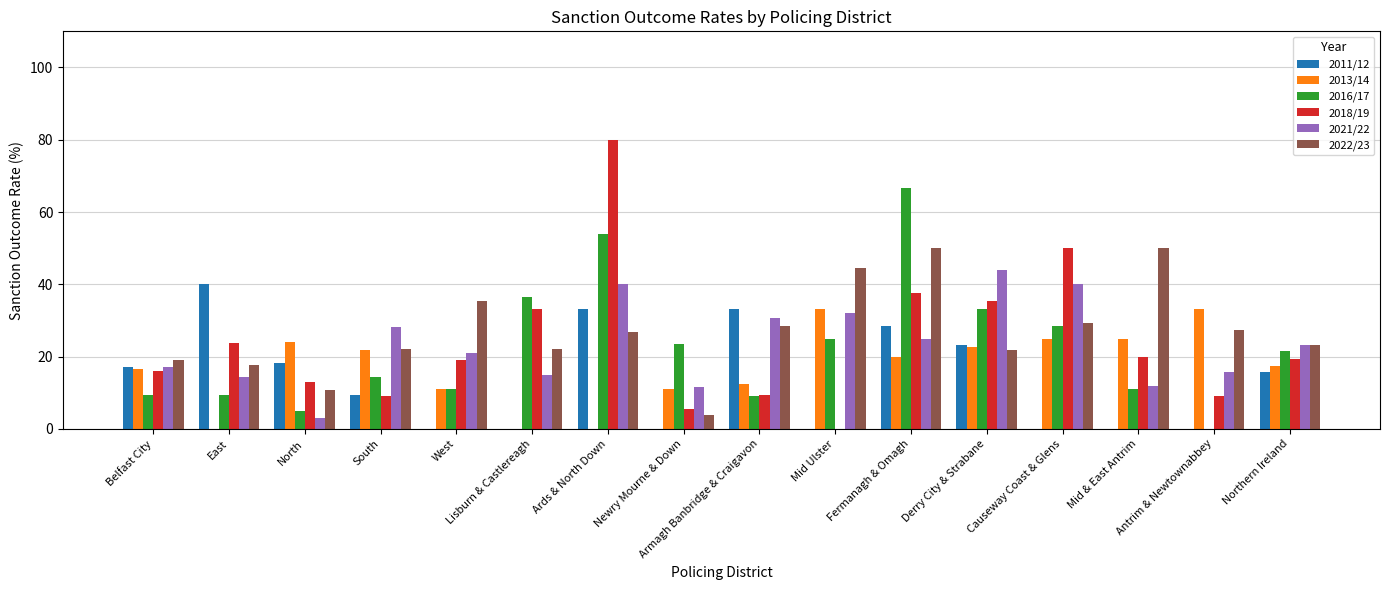

Which series has the largest total across all categories?

2022/23